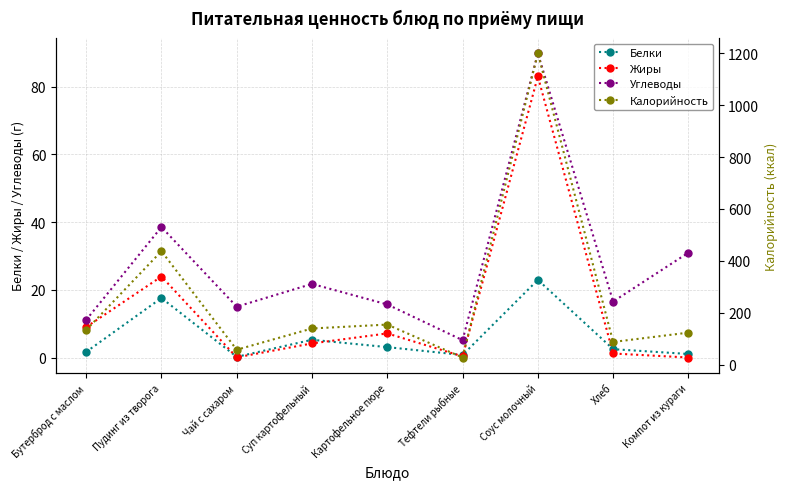

Which series has the widest spread of values?

Калорийность